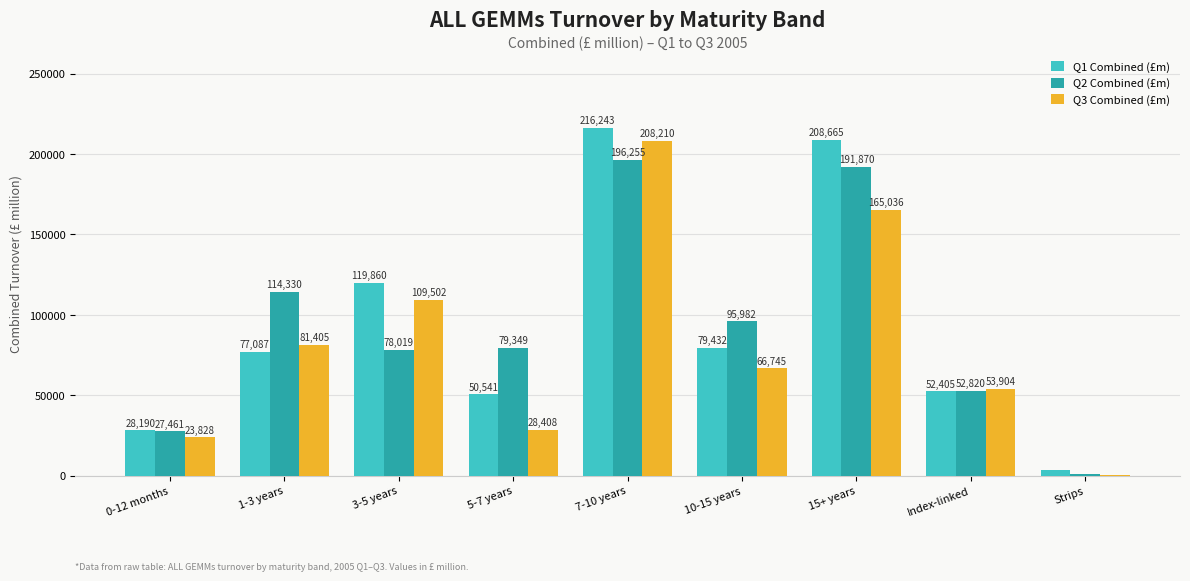

True or false: Q1 Combined (£m) has a value of 77086.5 at 1-3 years.

True